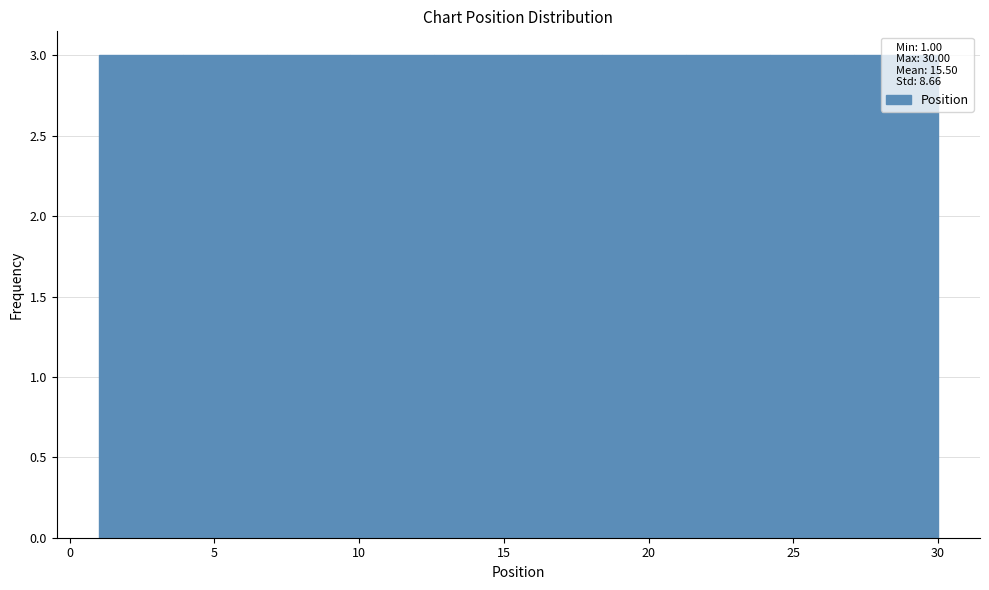

Reading left to right, list every bar in this chart as the range it spans on the x-axis followed by its height. Neither the bar edges nor the heights are printed on the chart, so give them approximately, as read against the axes.

1.0 to 3.9: 3
3.9 to 6.8: 3
6.8 to 9.7: 3
9.7 to 12.6: 3
12.6 to 15.5: 3
15.5 to 18.4: 3
18.4 to 21.3: 3
21.3 to 24.2: 3
24.2 to 27.1: 3
27.1 to 30.0: 3